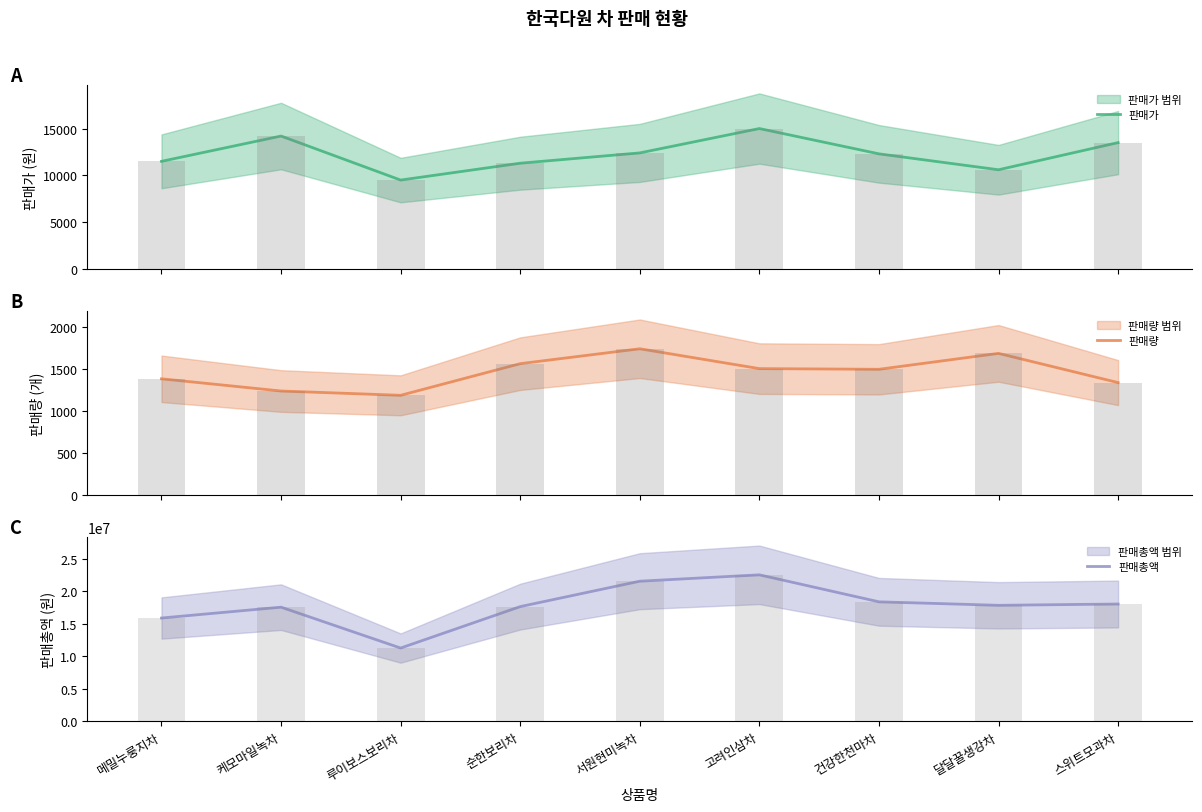

At which category is the sum across all series the highest?

고려인삼차